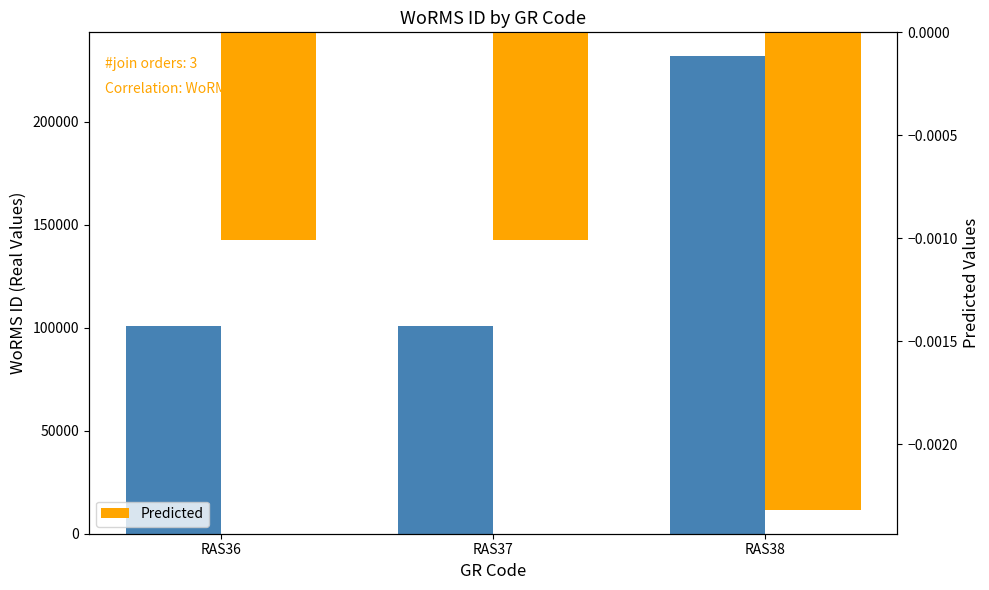

How many bars are there in each group?

2